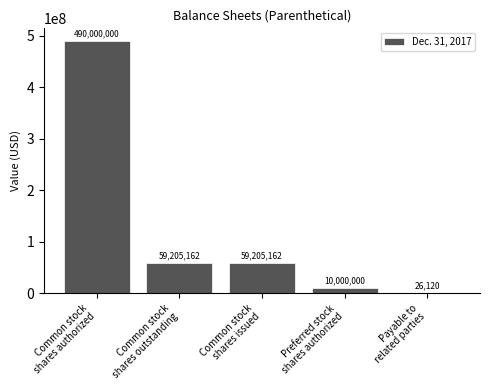

Reading left to right, transcribe all the data shown in this chart.

490000000	59205162	59205162	10000000	26120